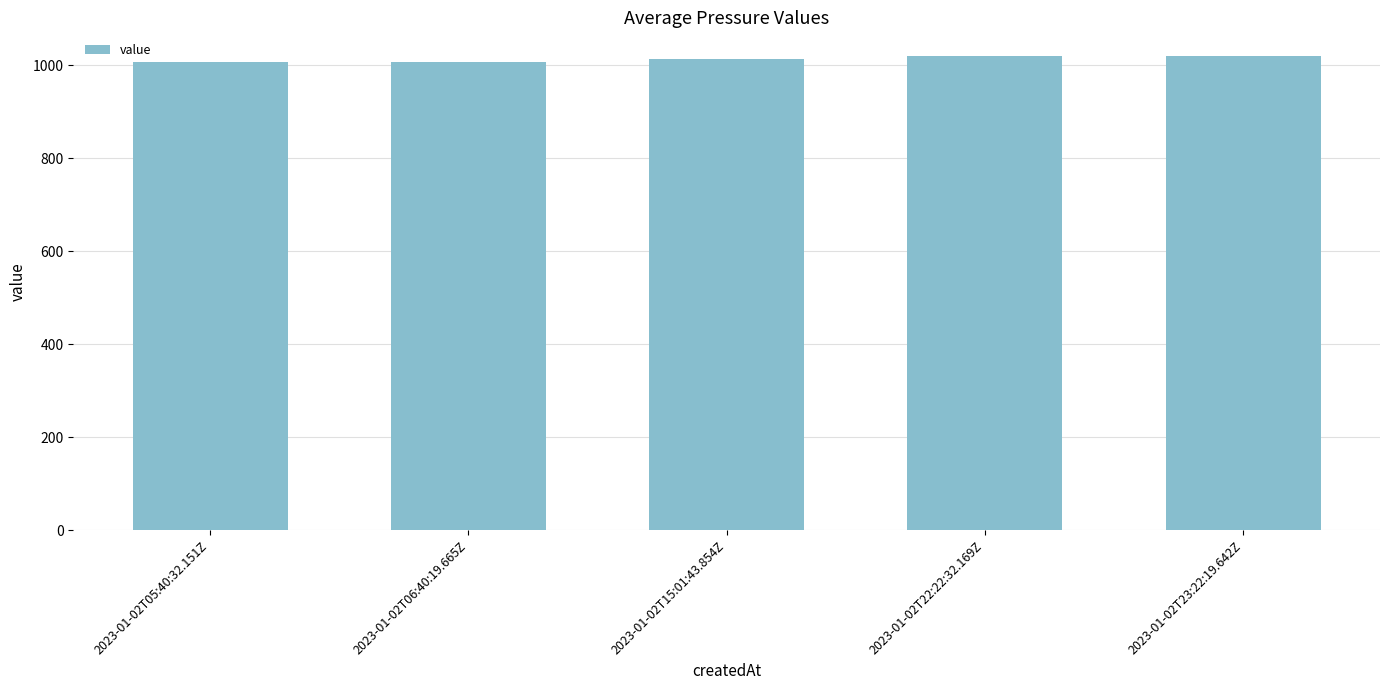

Are the bars horizontal?

No